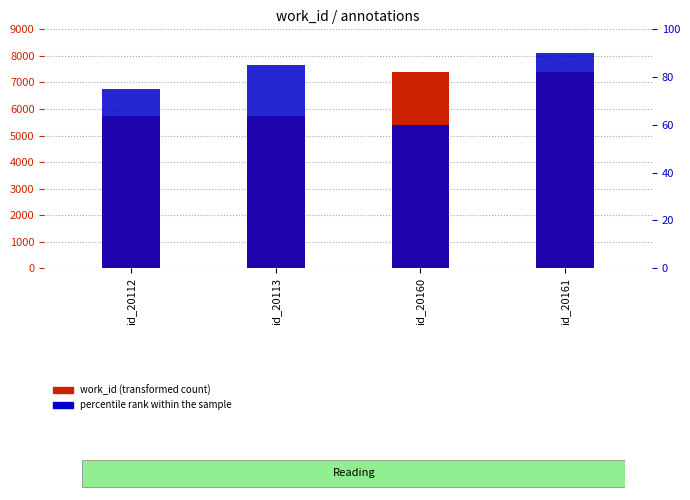

What are all the series names shown in the legend?

work_id (transformed count), percentile rank within the sample